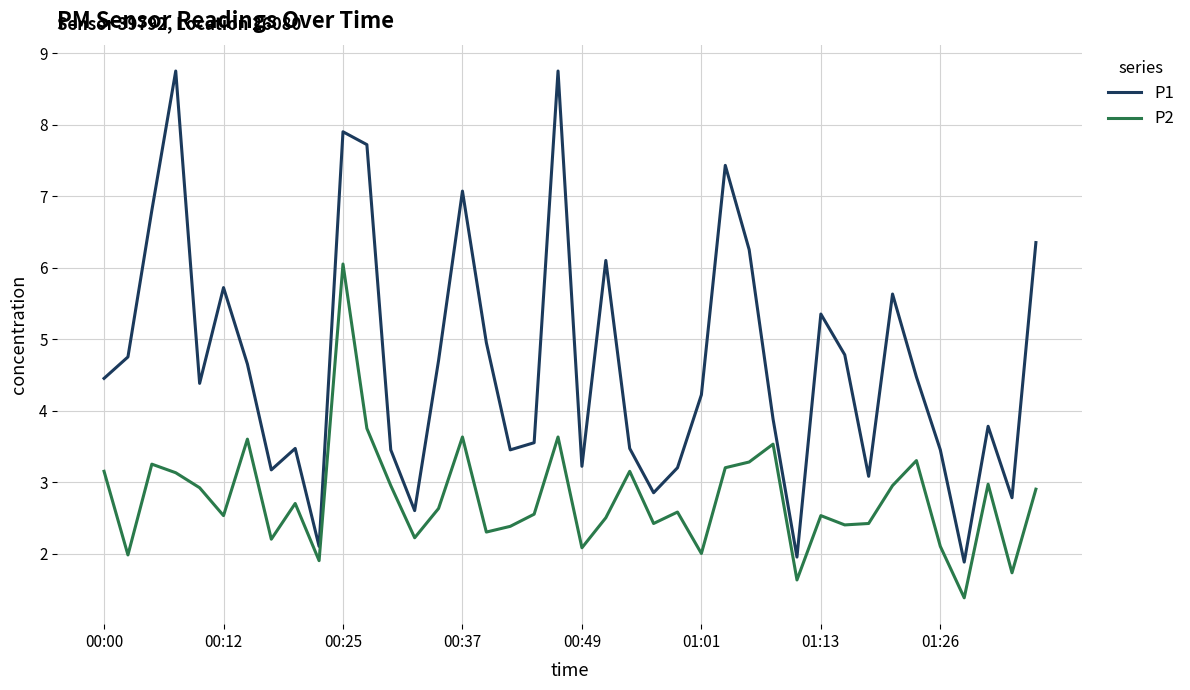

What is the difference between the maximum and minimum values in the P2 series?

4.7